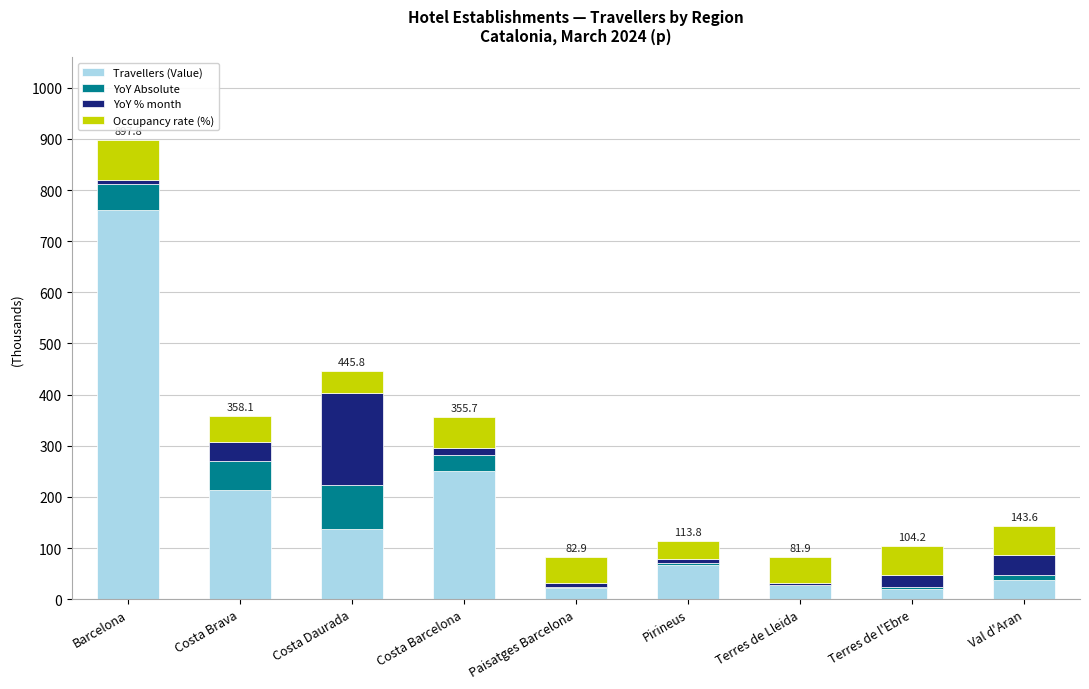

At which category is the sum across all series the highest?

Barcelona